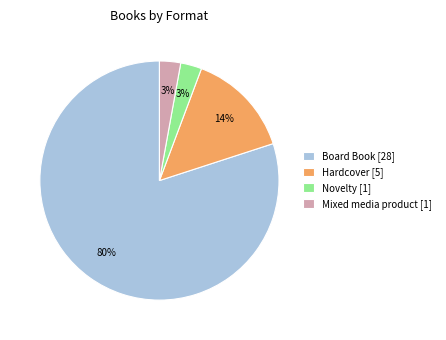

Which category has the biggest portion of the pie?

Board Book